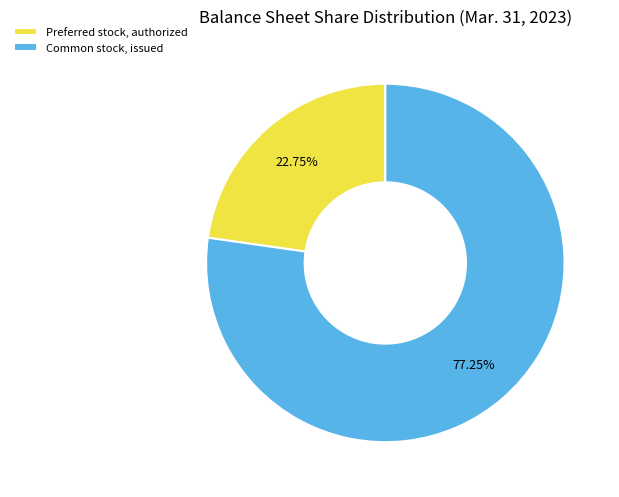

Does Common stock, issued account for over 50% of the chart?

Yes